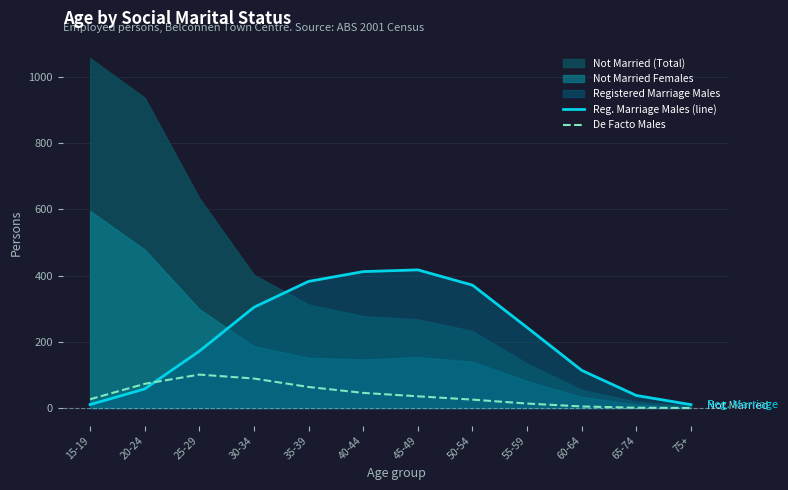

True or false: De Facto Males has a value of 101.1 at 25-29.

True